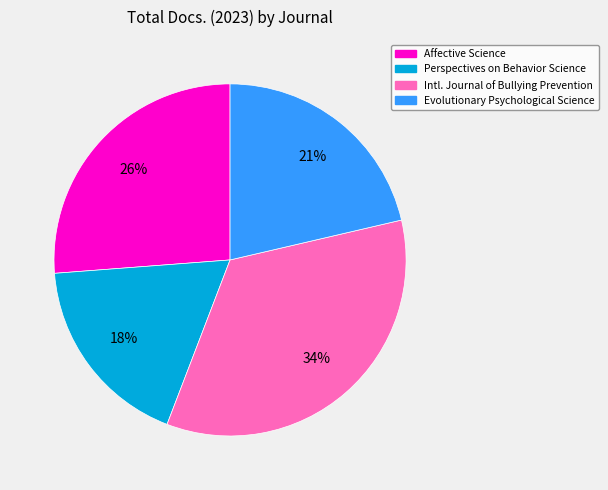

To the nearest percent, what is the average slice percentage?

25%